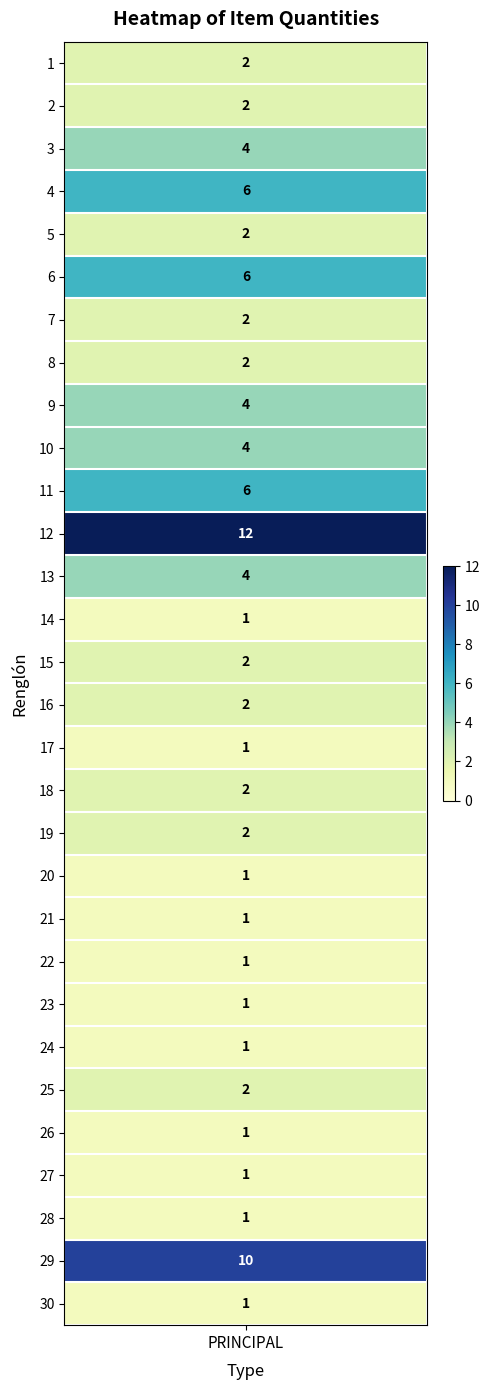

The value at 20 is 2. True or false?

False